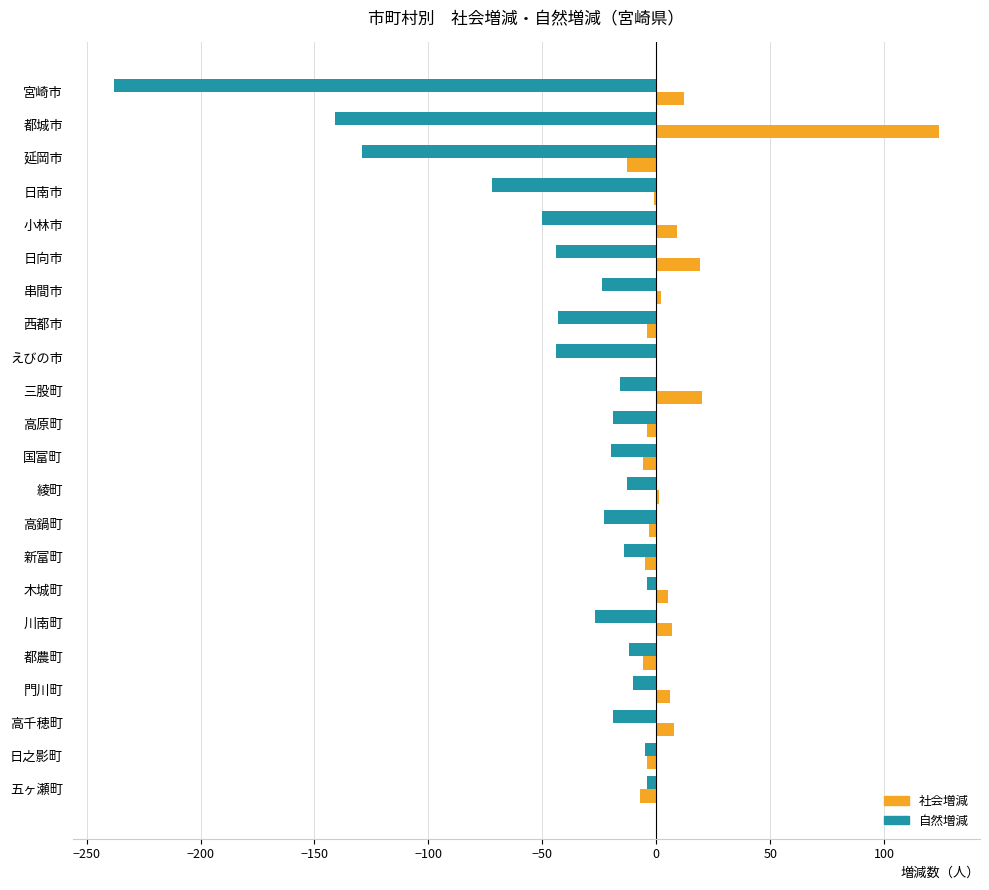

Which series changed the most between えびの市 and 木城町?

自然増減